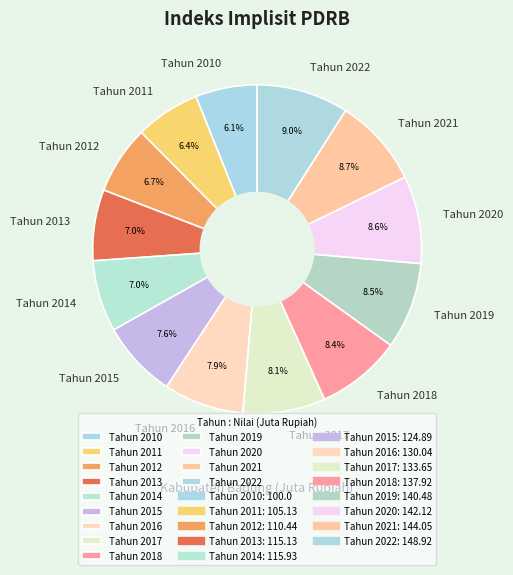

Does Tahun 2010 represent more than half of the total?

No